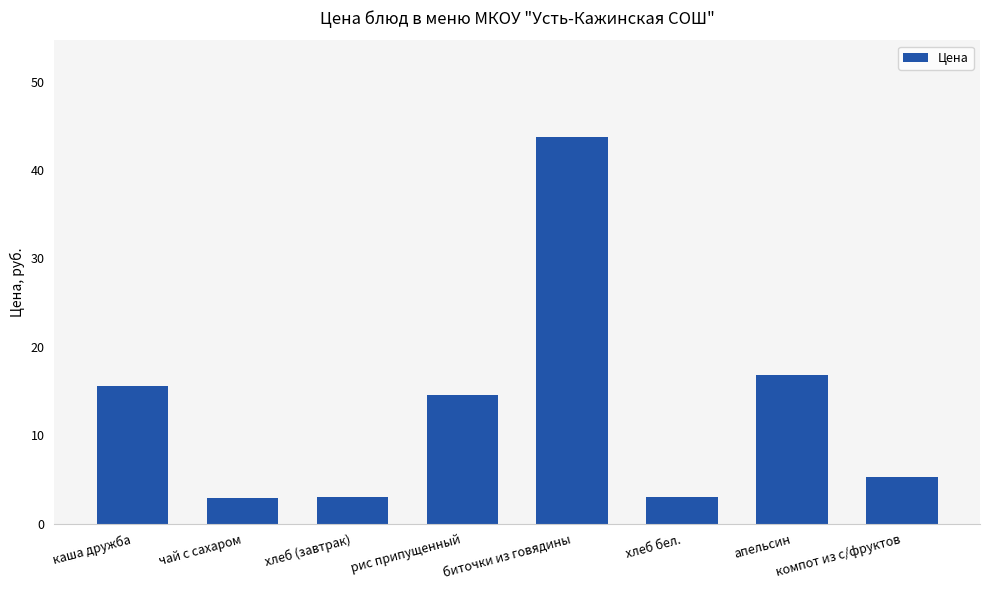

What is the change in value from каша дружба to хлеб бел.?

-12.6